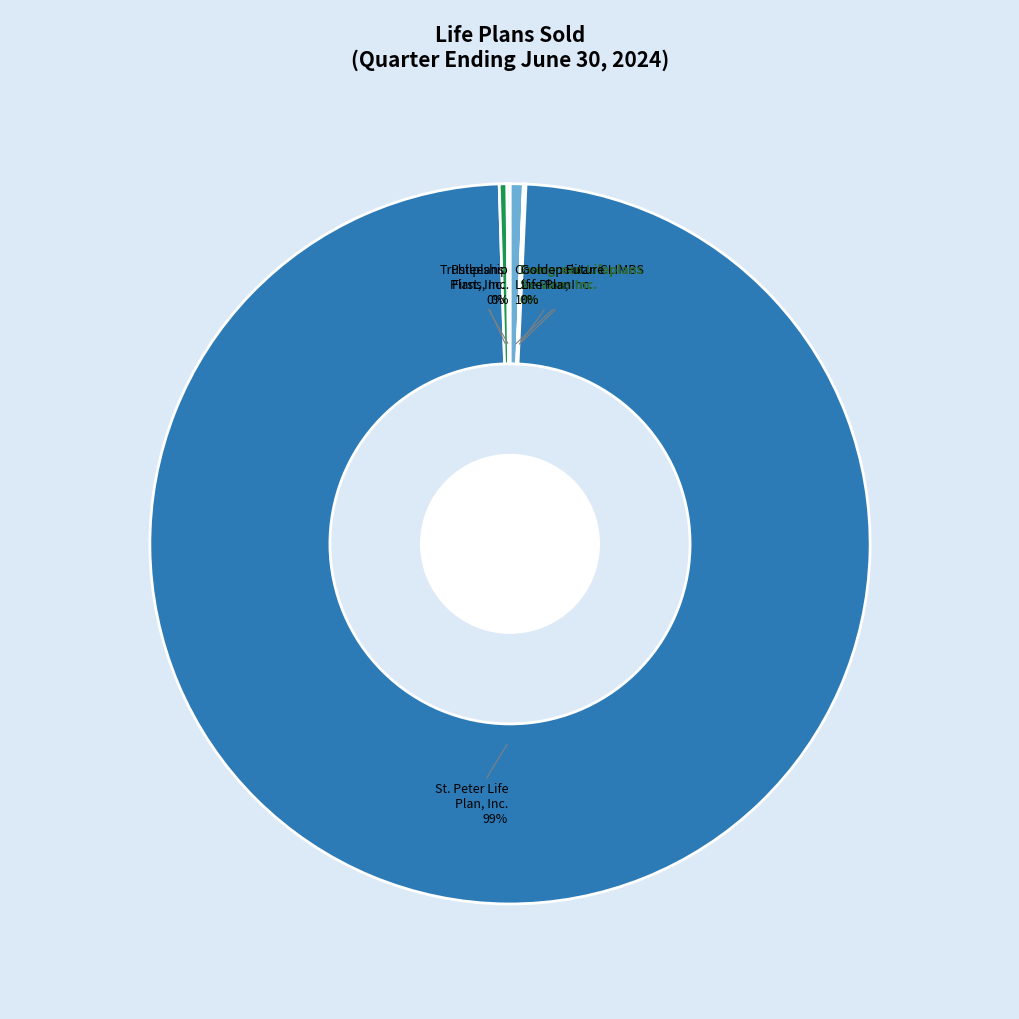

What percentage is the St. Peter Life Plan, Inc. slice, to the nearest percent?

99%